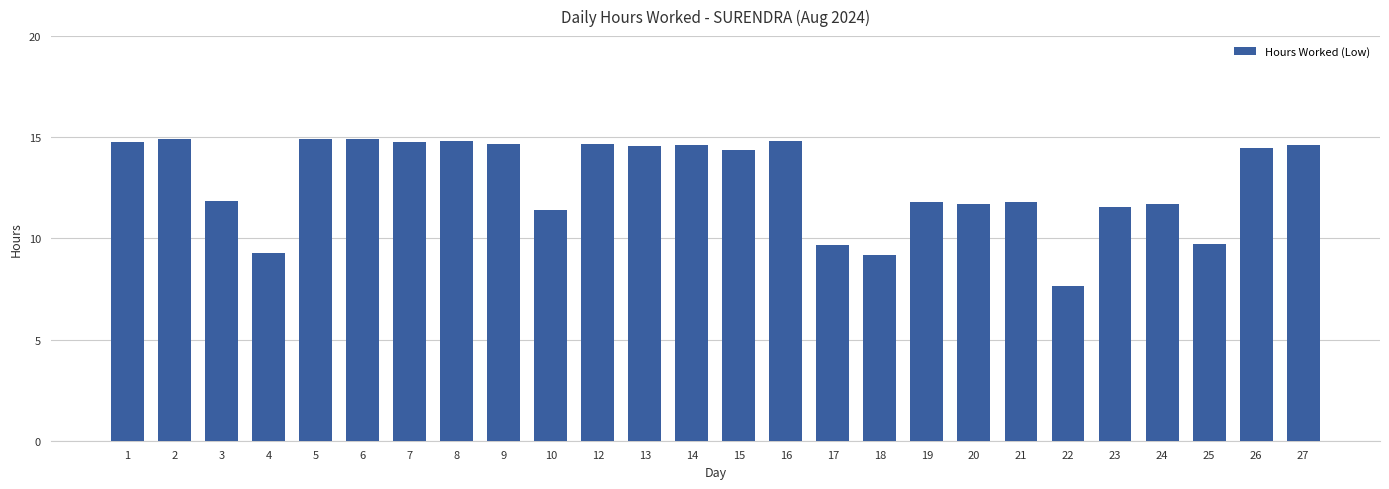

Is it true that the value at 15 is 14.4?

True